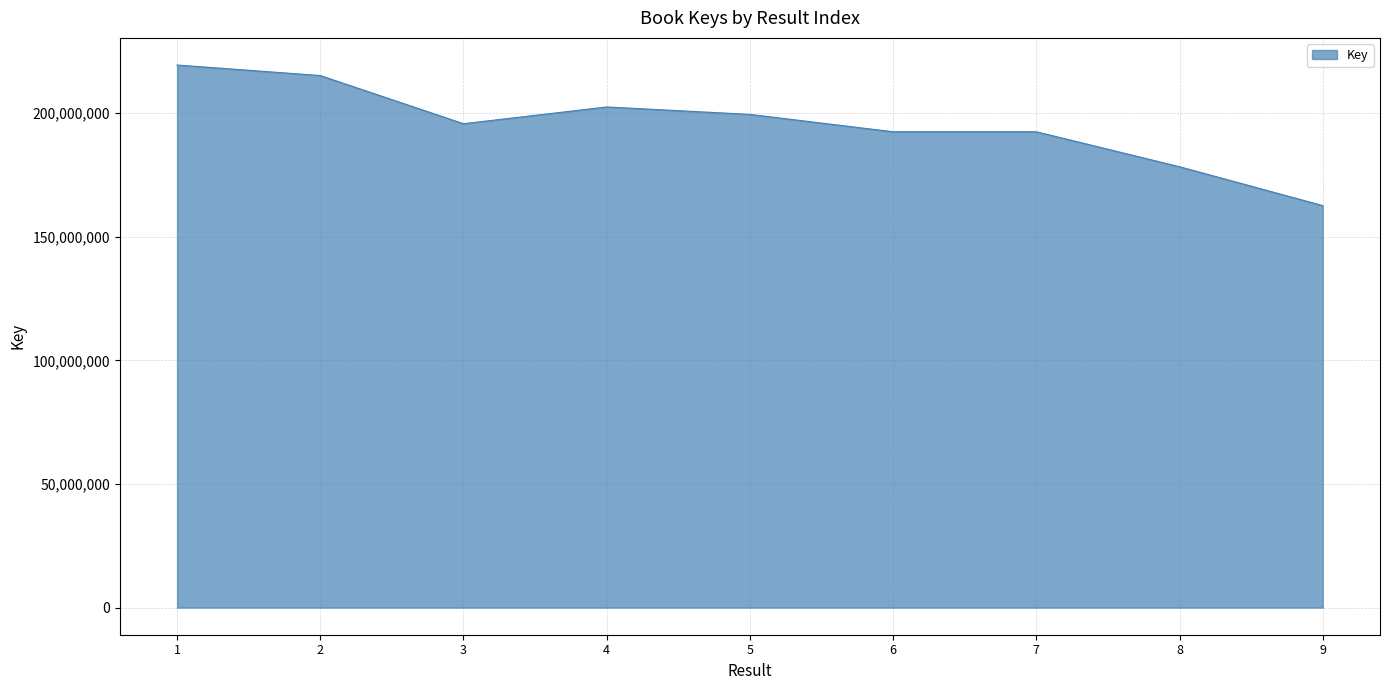

What is the change in value from 5 to 6?

-7030082